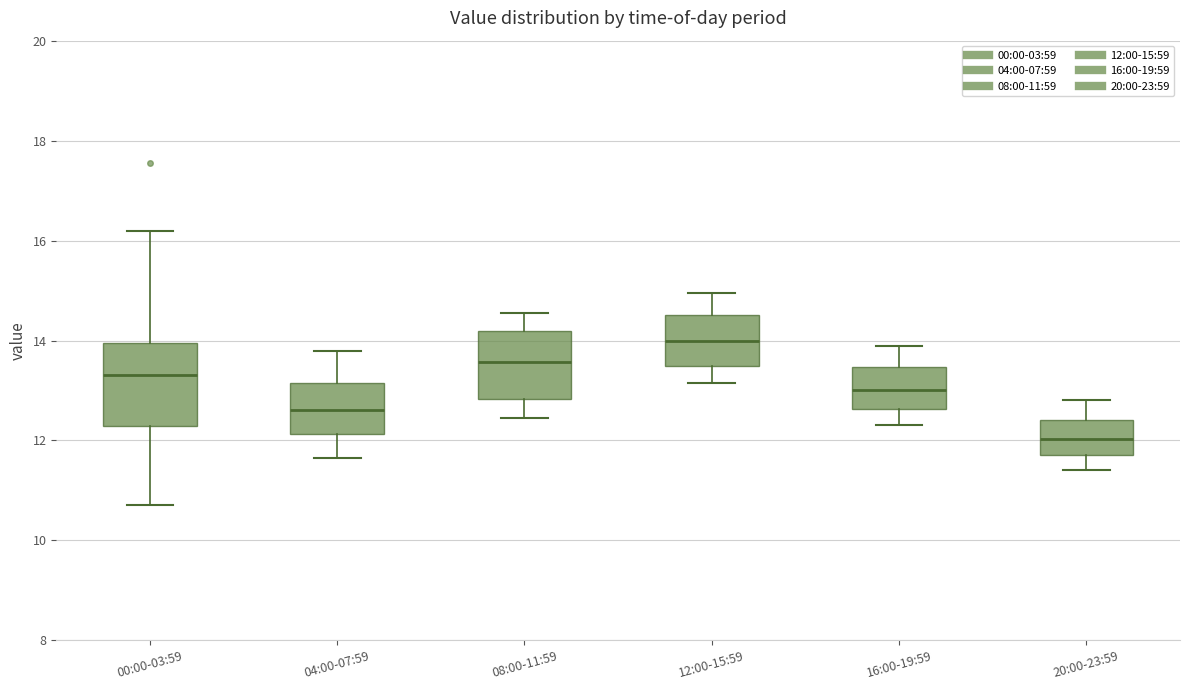

Comparing the boxes themselves (not the whiskers), which one is the tallest?

00:00-03:59